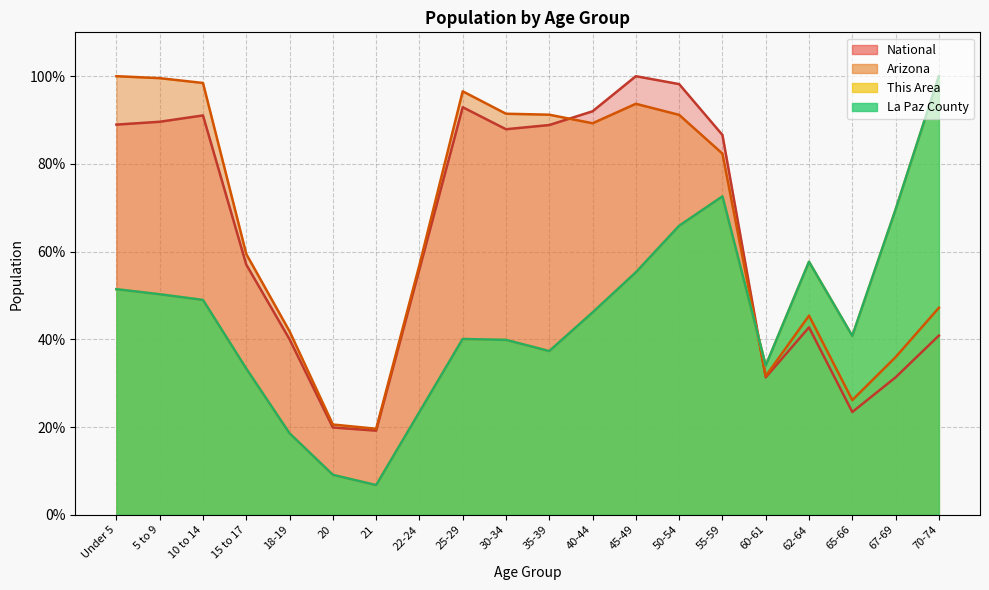

True or false: Arizona has more than 0 interior local peaks.

True